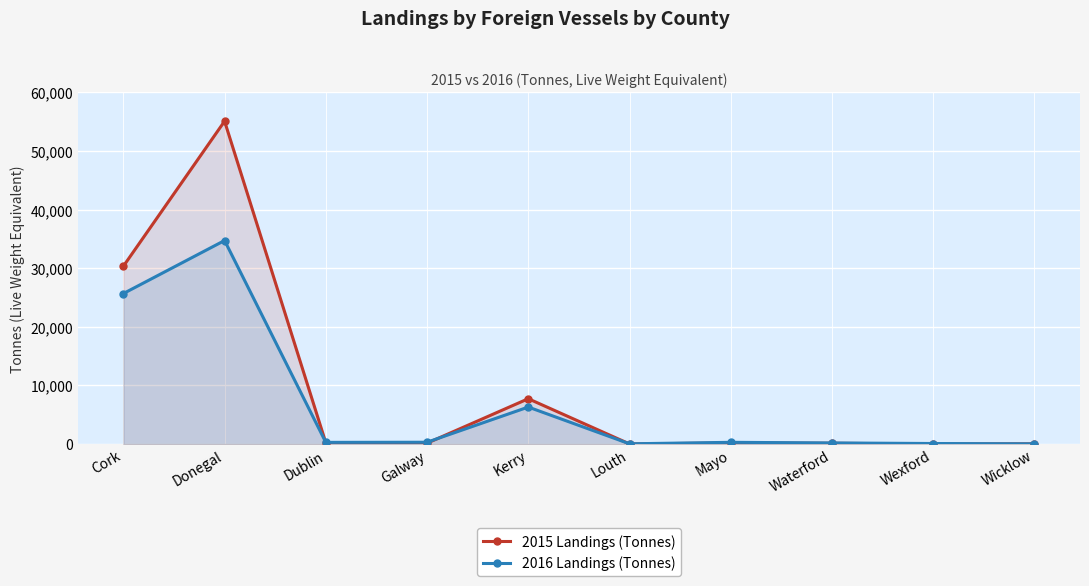

The 2015 Landings (Tonnes) series shows 30331 at Cork. True or false?

True